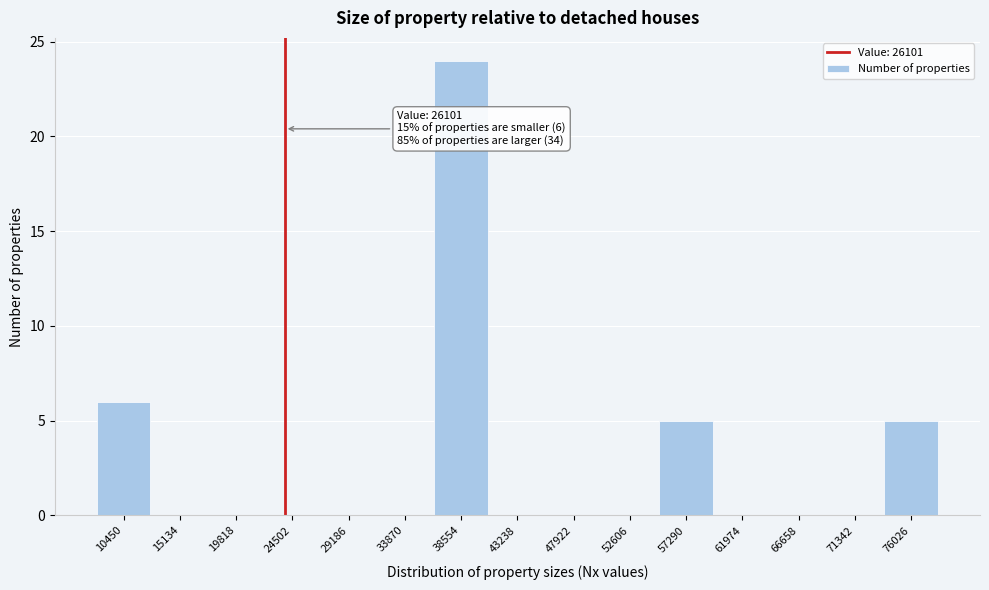

Reading left to right, transcribe all the data shown in this chart.

10450=6	15134=0	19818=0	24502=0	29186=0	33870=0	38554=24	43238=0	47922=0	52606=0	57290=5	61974=0	66658=0	71342=0	76026=5